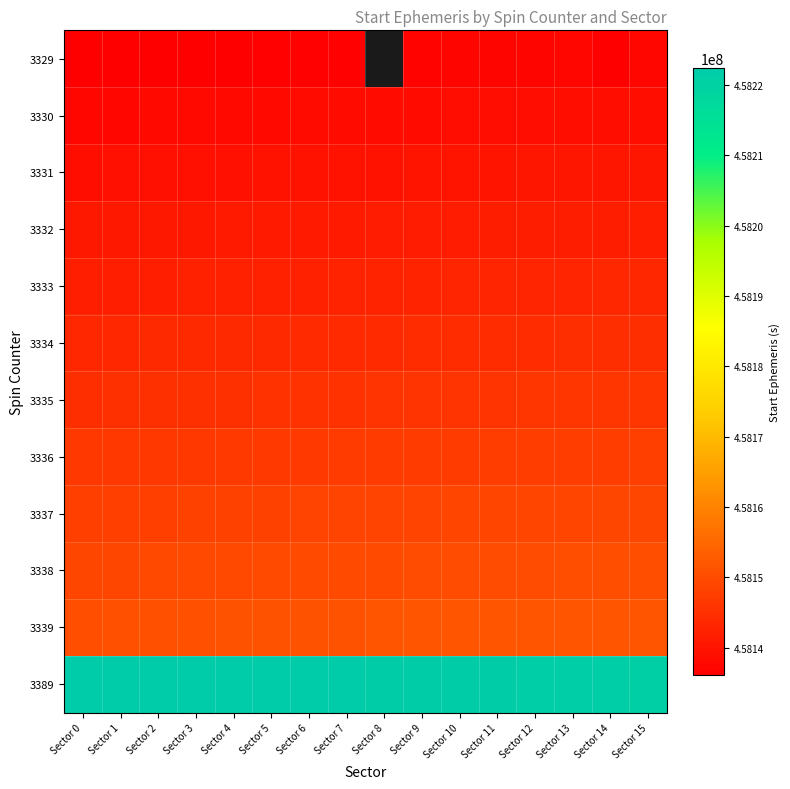

The 3330 series shows 458137654.4 at Sector 0. True or false?

True